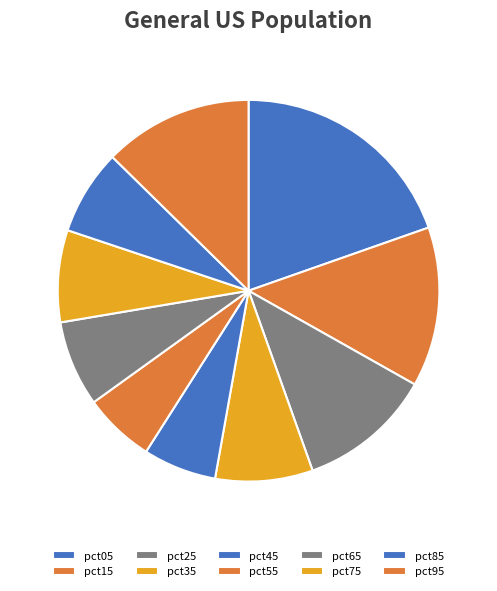

Does pct25 account for over 50% of the chart?

No